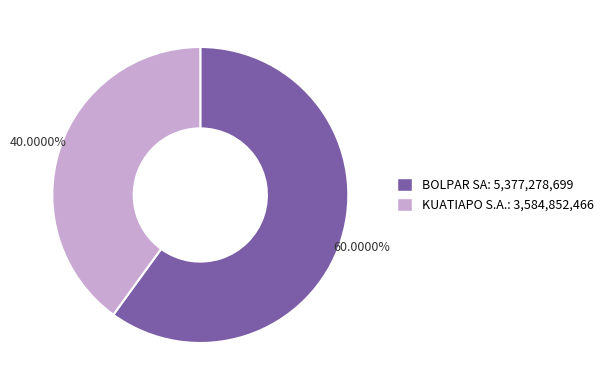

To the nearest percent, what is the average slice percentage?

50%